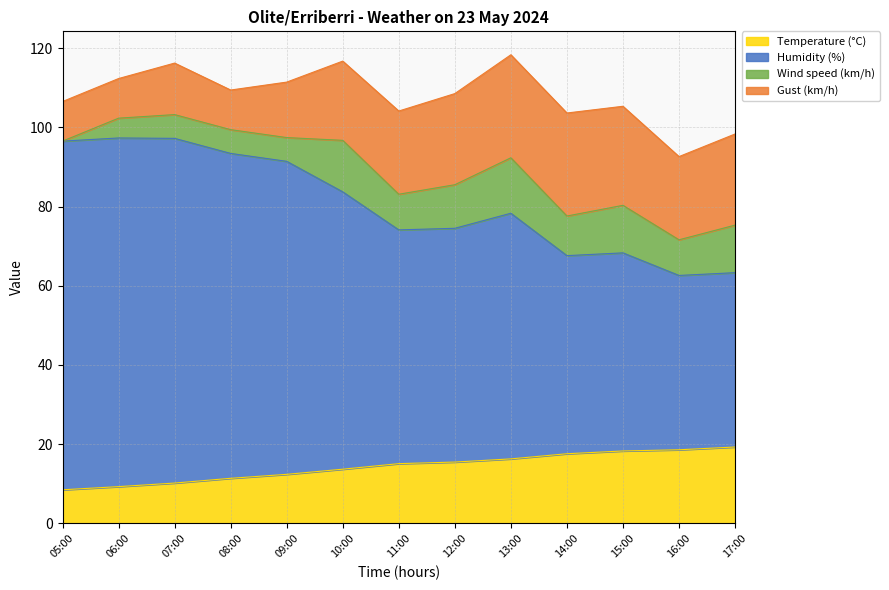

True or false: Temperature (°C) and Humidity (%) intersect in this chart.

False